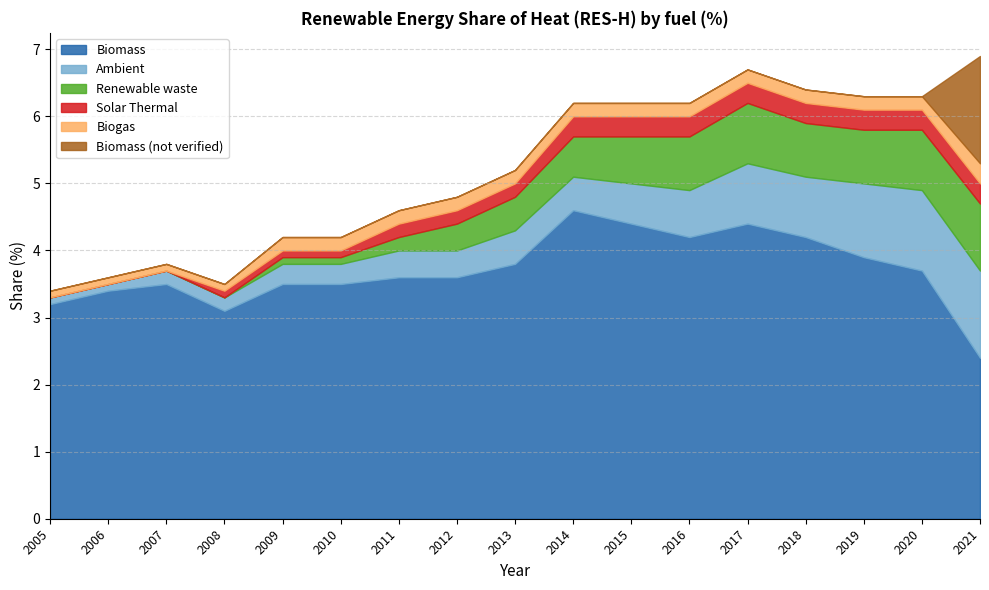

Reading left to right, extract all data points from this chart.

Biomass: 2005=3.2	2006=3.4	2007=3.5	2008=3.1	2009=3.5	2010=3.5	2011=3.6	2012=3.6	2013=3.8	2014=4.6	2015=4.4	2016=4.2	2017=4.4	2018=4.2	2019=3.9	2020=3.7	2021=2.4
Ambient: 2005=0.1	2006=0.1	2007=0.2	2008=0.2	2009=0.3	2010=0.3	2011=0.4	2012=0.4	2013=0.5	2014=0.5	2015=0.6	2016=0.7	2017=0.9	2018=0.9	2019=1.1	2020=1.2	2021=1.3
Renewable waste: 2005=0.0	2006=0.0	2007=0.0	2008=0.0	2009=0.1	2010=0.1	2011=0.2	2012=0.4	2013=0.5	2014=0.6	2015=0.7	2016=0.8	2017=0.9	2018=0.8	2019=0.8	2020=0.9	2021=1.0
Solar Thermal: 2005=0.0	2006=0.0	2007=0.0	2008=0.1	2009=0.1	2010=0.1	2011=0.2	2012=0.2	2013=0.2	2014=0.3	2015=0.3	2016=0.3	2017=0.3	2018=0.3	2019=0.3	2020=0.3	2021=0.3
Biogas: 2005=0.1	2006=0.1	2007=0.1	2008=0.1	2009=0.2	2010=0.2	2011=0.2	2012=0.2	2013=0.2	2014=0.2	2015=0.2	2016=0.2	2017=0.2	2018=0.2	2019=0.2	2020=0.2	2021=0.3
Biomass (not verified): 2005=0.0	2006=0.0	2007=0.0	2008=0.0	2009=0.0	2010=0.0	2011=0.0	2012=0.0	2013=0.0	2014=0.0	2015=0.0	2016=0.0	2017=0.0	2018=0.0	2019=0.0	2020=0.0	2021=1.6